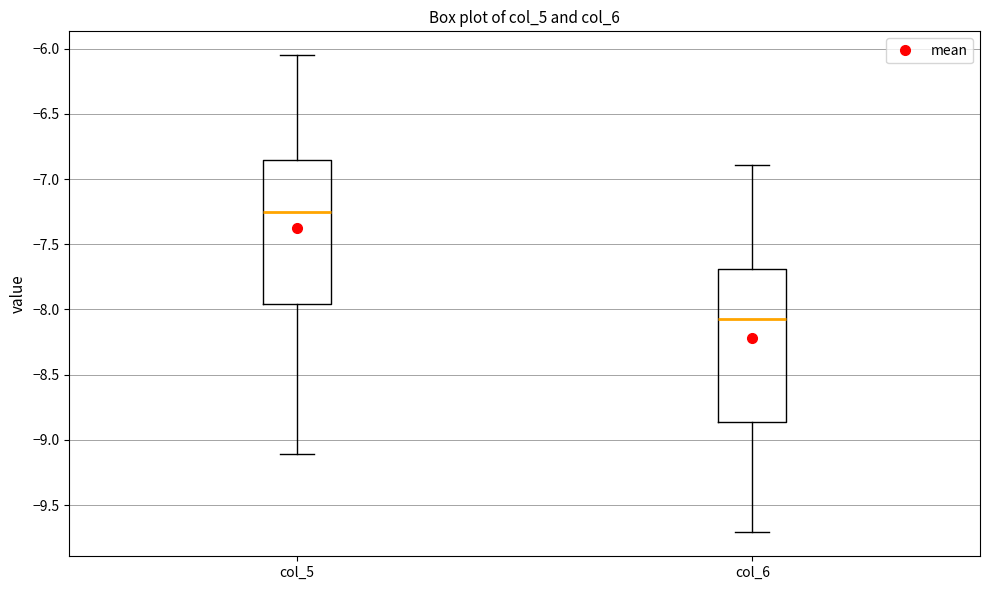

Where does the upper whisker of the box for col_6 end on the y-axis? The values are not printed on the chart, so give them approximately, as read against the axis.

-6.90